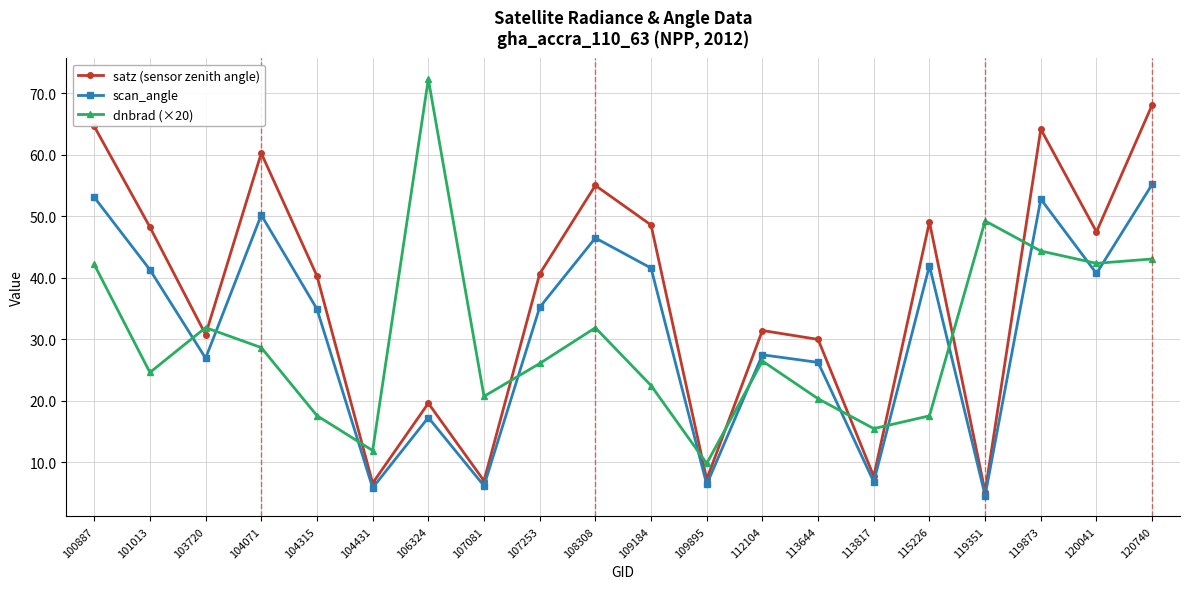

How many lines are shown in the chart?

3